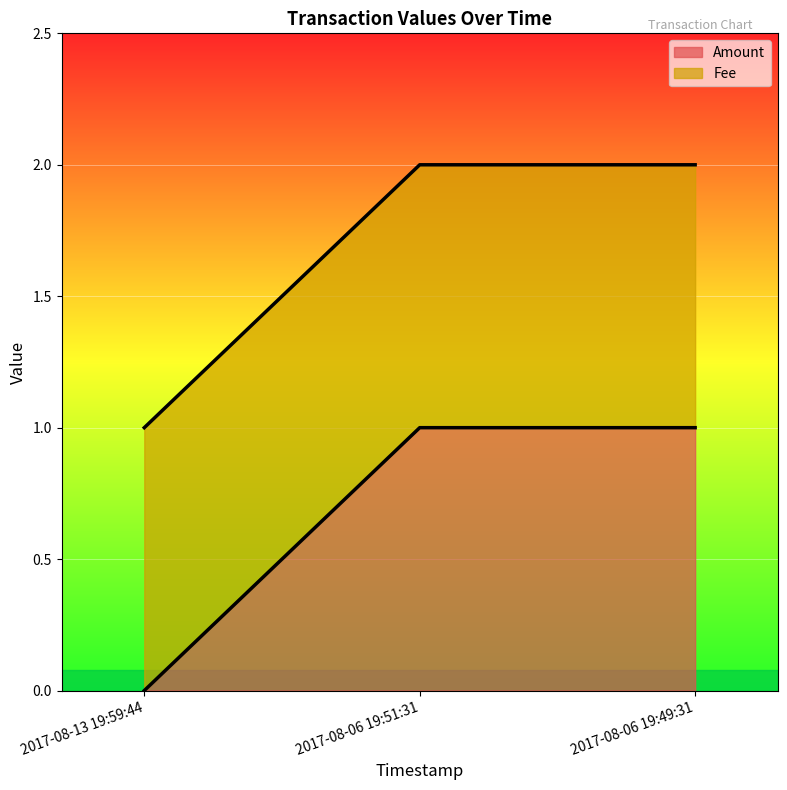

List the labels in order of Amount value, smallest first.

2017-08-13 19:59:44, 2017-08-06 19:51:31, 2017-08-06 19:49:31